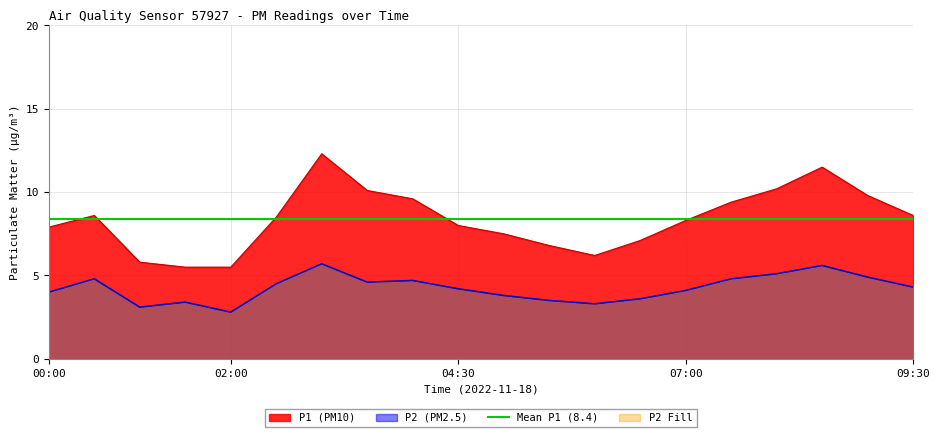

What is the lowest value of the P2 series?

2.8